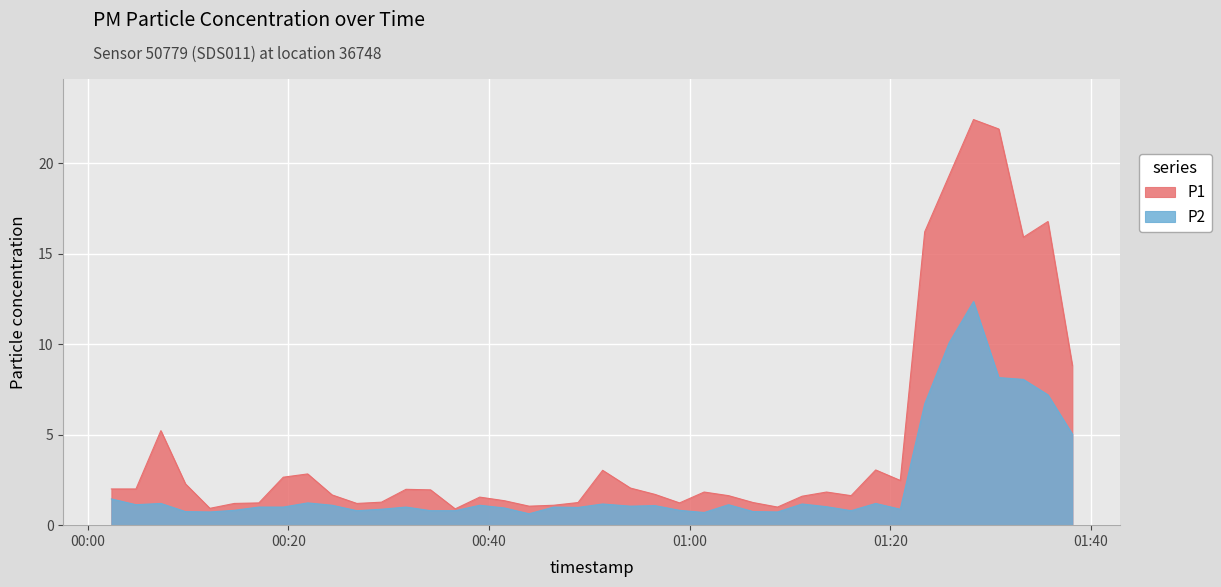

Which series has the largest total across all categories?

P1